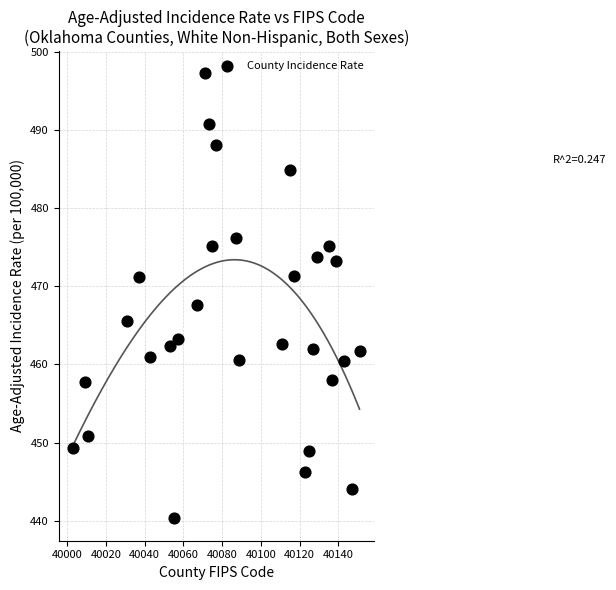

What is the range of Y values (max minus min)?

56.9